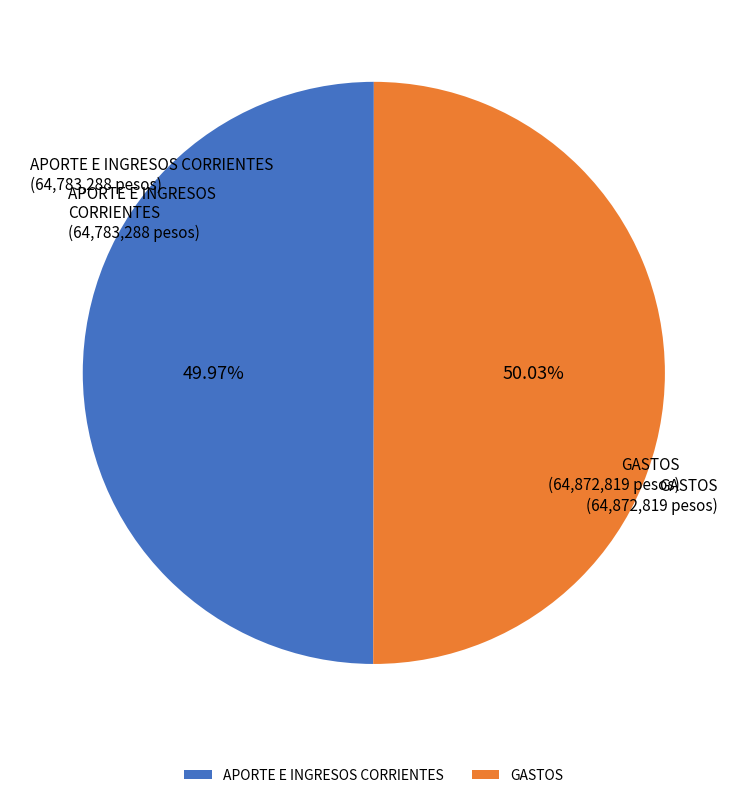

Combined, do APORTE E INGRESOS CORRIENTES and GASTOS account for over 50%?

Yes